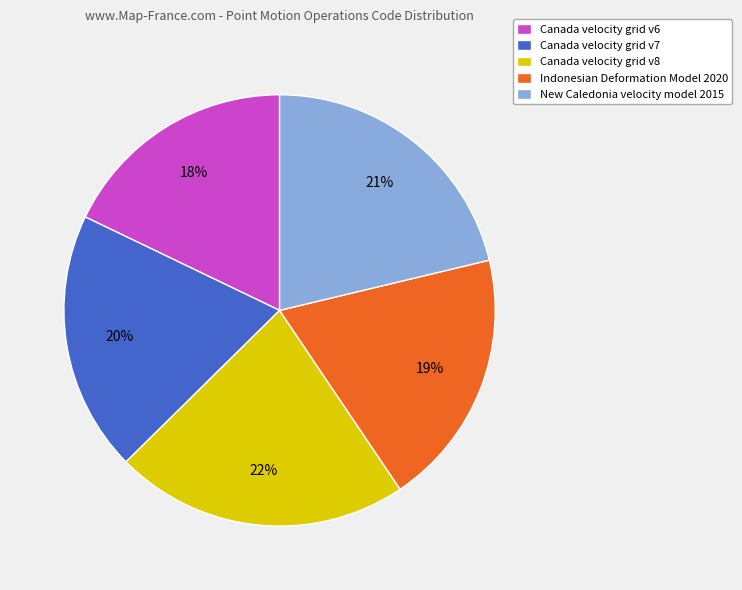

To the nearest percent, what is the difference between the Canada velocity grid v6 and Canada velocity grid v7 slice percentages?

2%